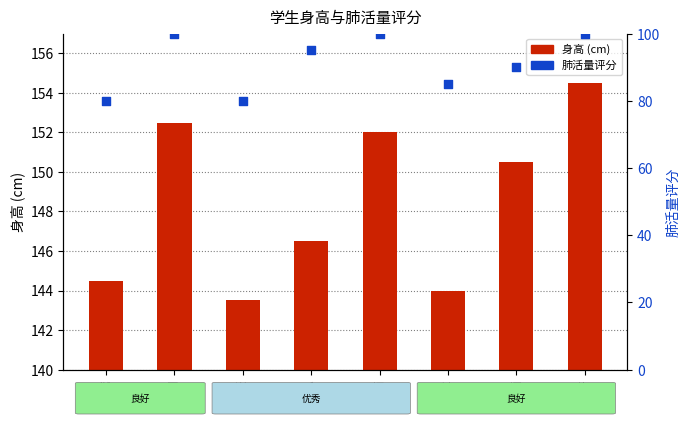

What are all the series names shown in the legend?

身高 (cm), 肺活量评分